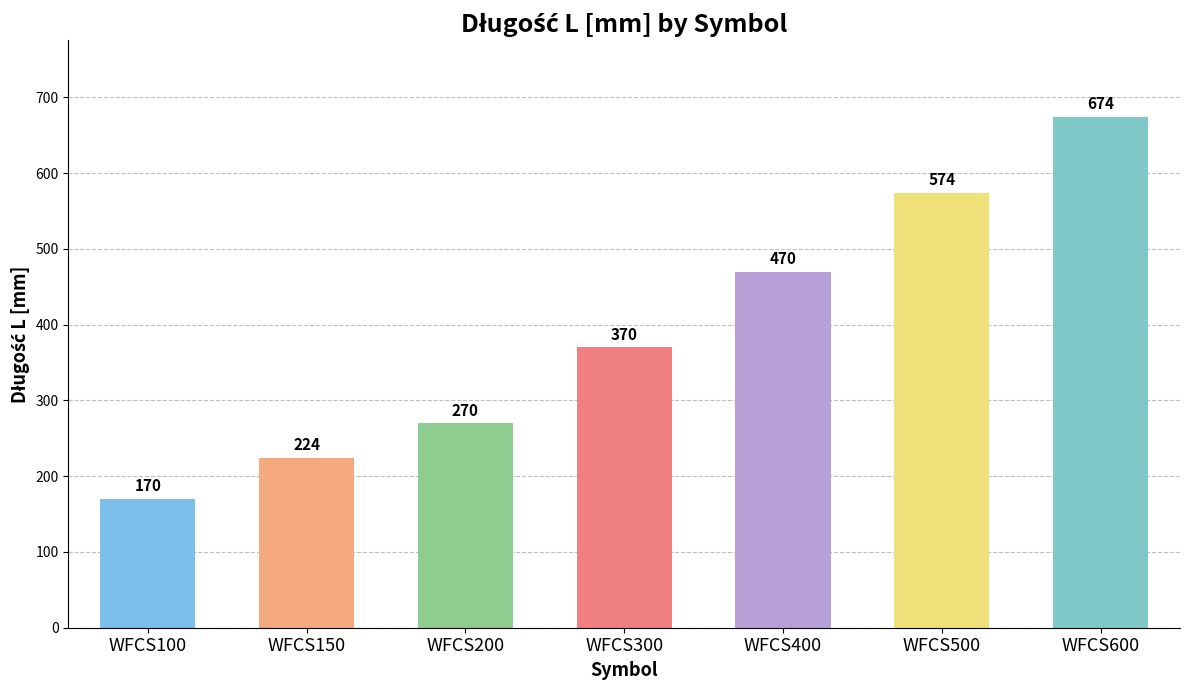

How many bars are there in total?

7